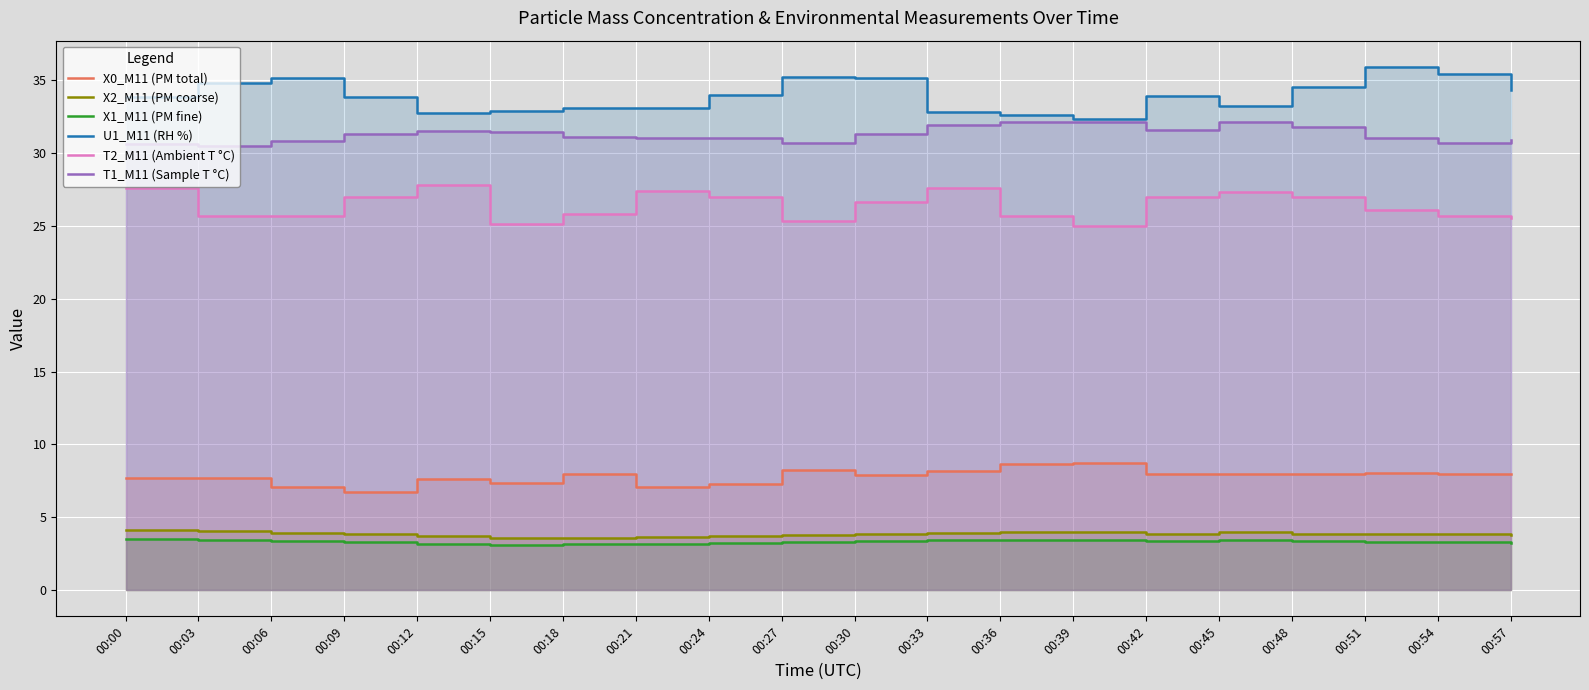

At how many categories does at least one series exceed 7?

20